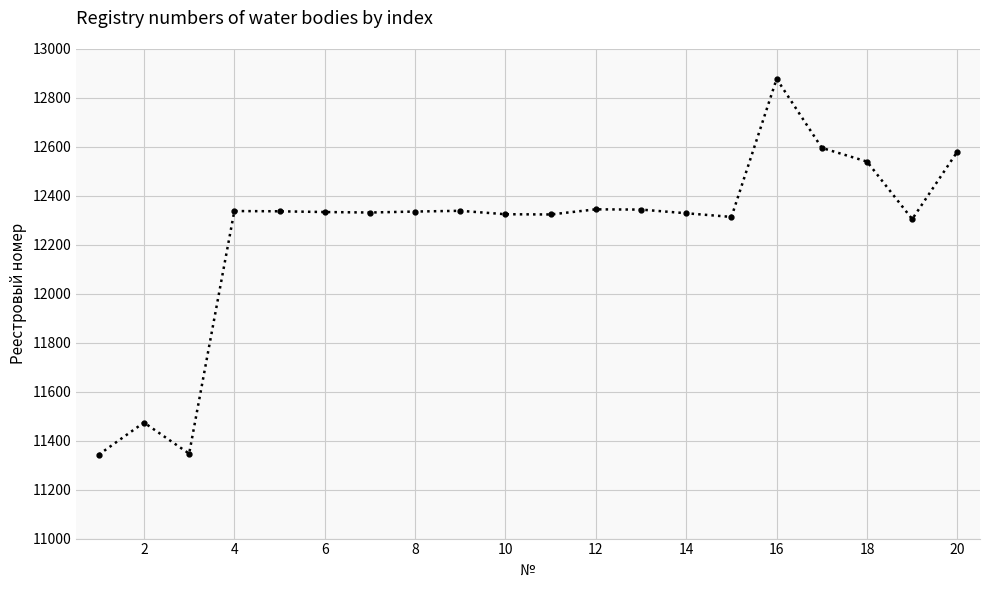

True or false: the data has more than 0 interior local peaks.

True